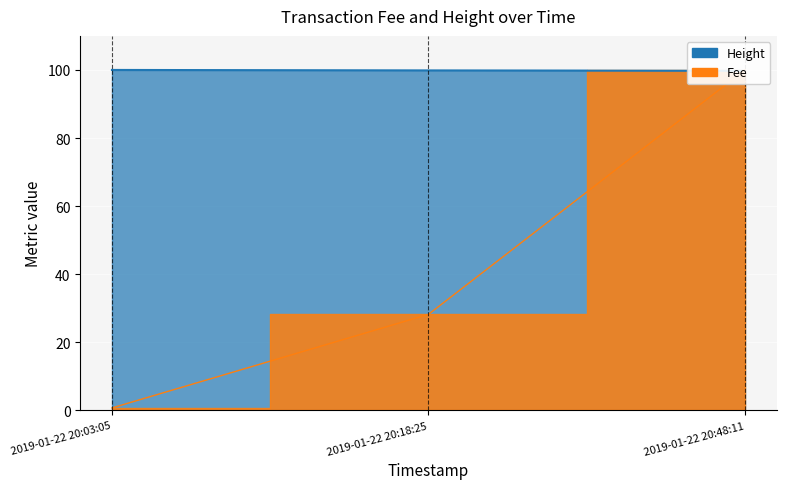

Is it true that Fee equals 100.0 at 2019-01-22 20:48:11?

True